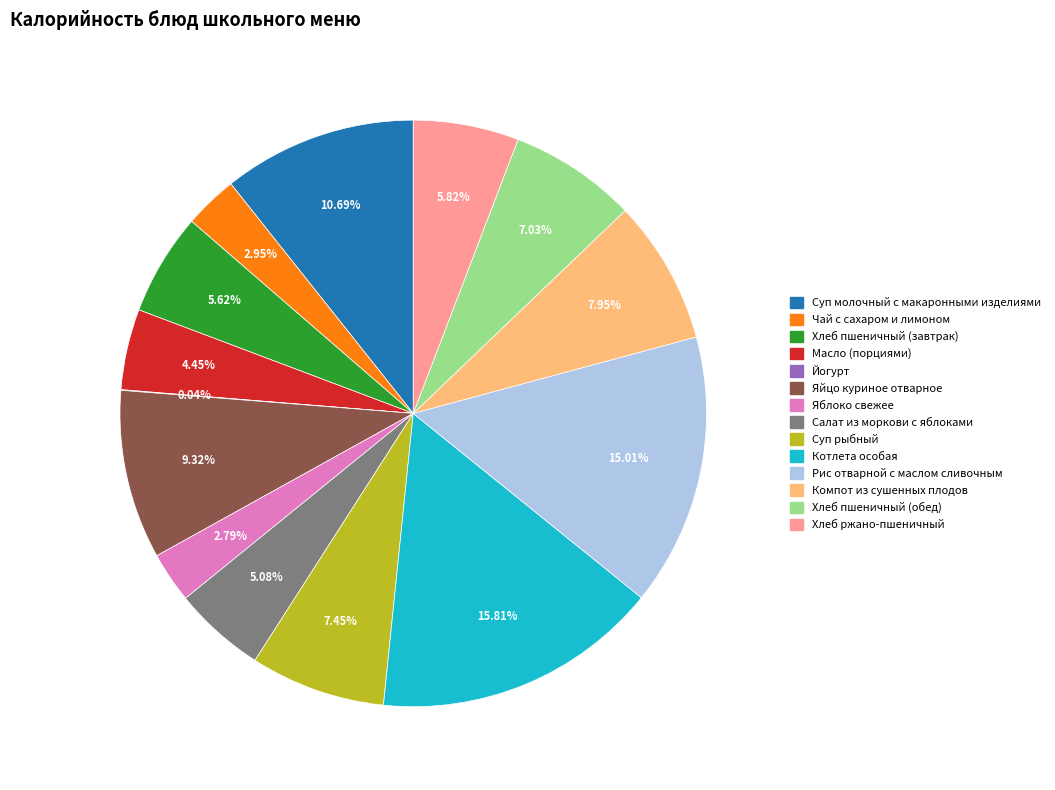

To the nearest percent, what is the combined percentage of Рис отварной с маслом сливочным and Масло (порциями)?

19%